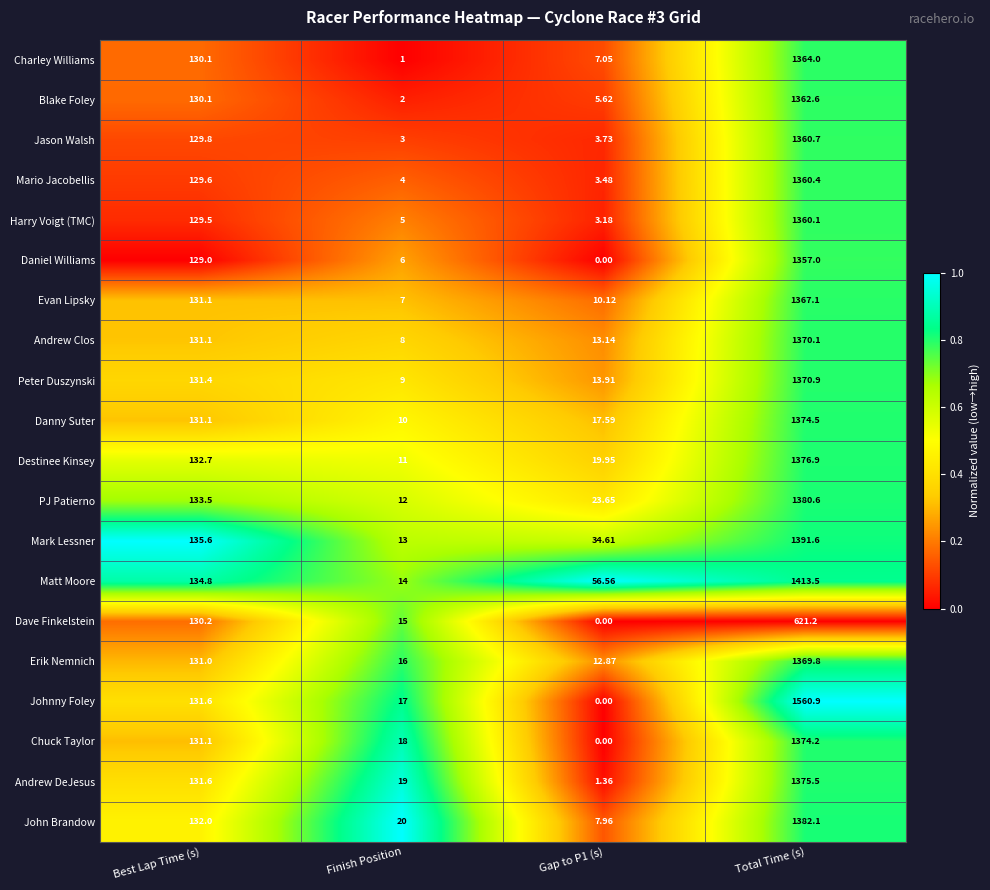

At which category is the sum across all series the highest?

Total Time (s)